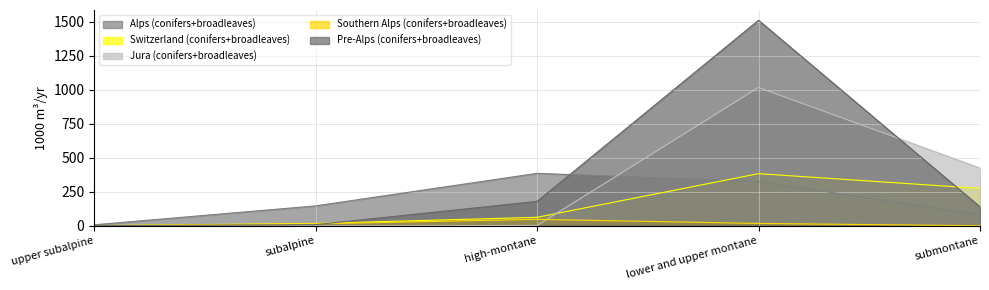

True or false: Pre-Alps (conifers+broadleaves) has a value of 857.4 at lower and upper montane.

False